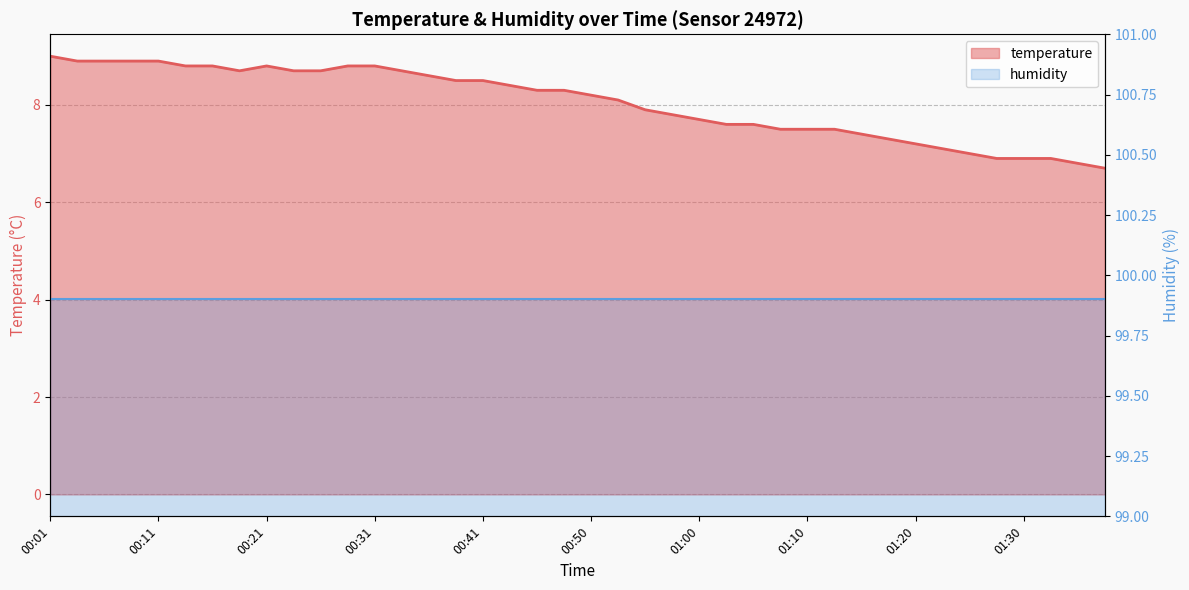

What position from the left is 01:00?

7